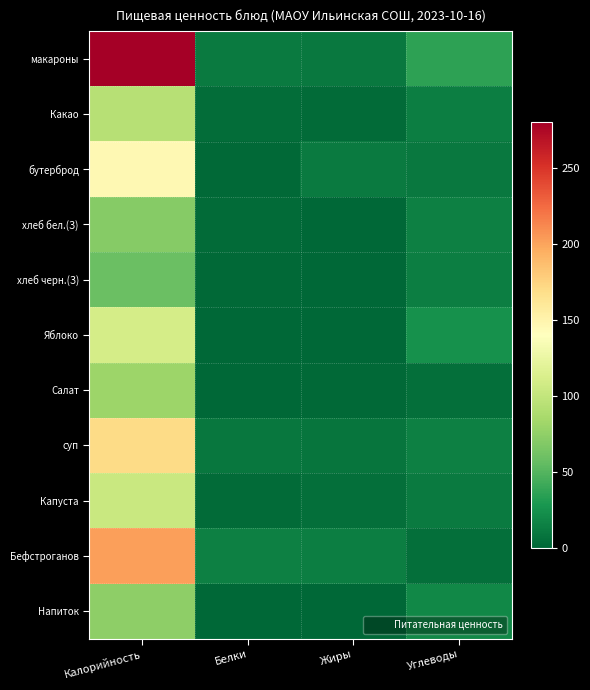

List the series in order of their peak value, highest first.

макароны, Бефстроганов, суп, бутерброд, Яблоко, Капуста, Какао, Салат, Напиток, хлеб бел.(З), хлеб черн.(З)